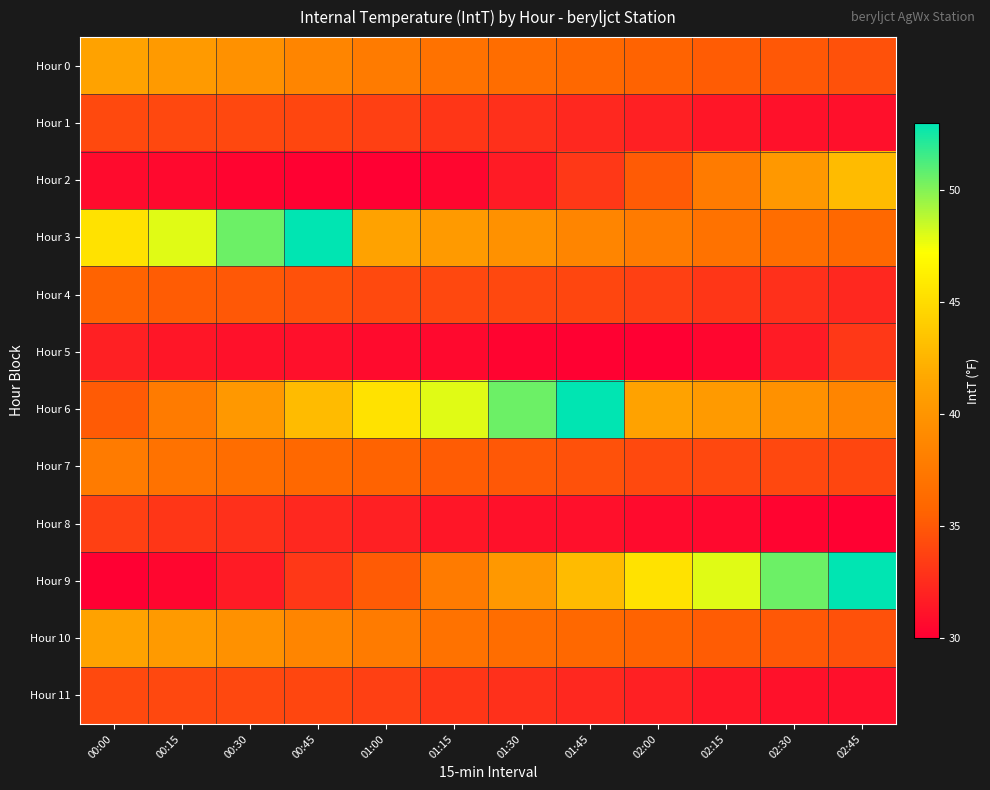

What is the spread (max minus min) of values at 02:15?

17.5